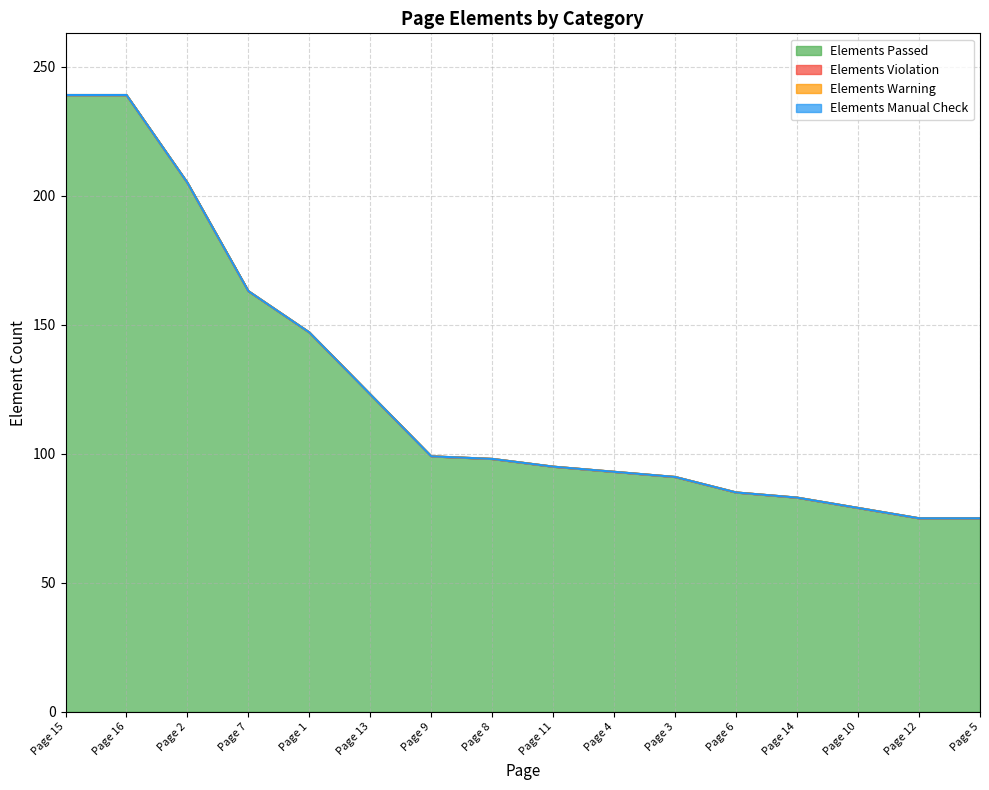

What is the label of the 11th point from the right?

Page 13